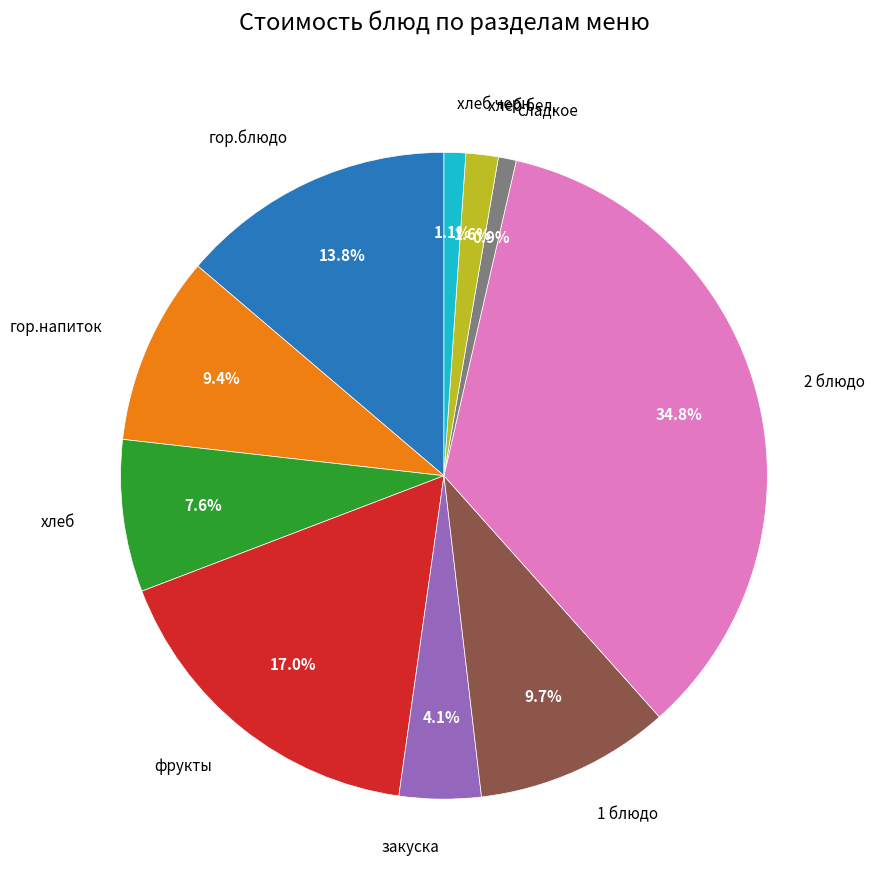

Is there a majority slice in this chart?

No